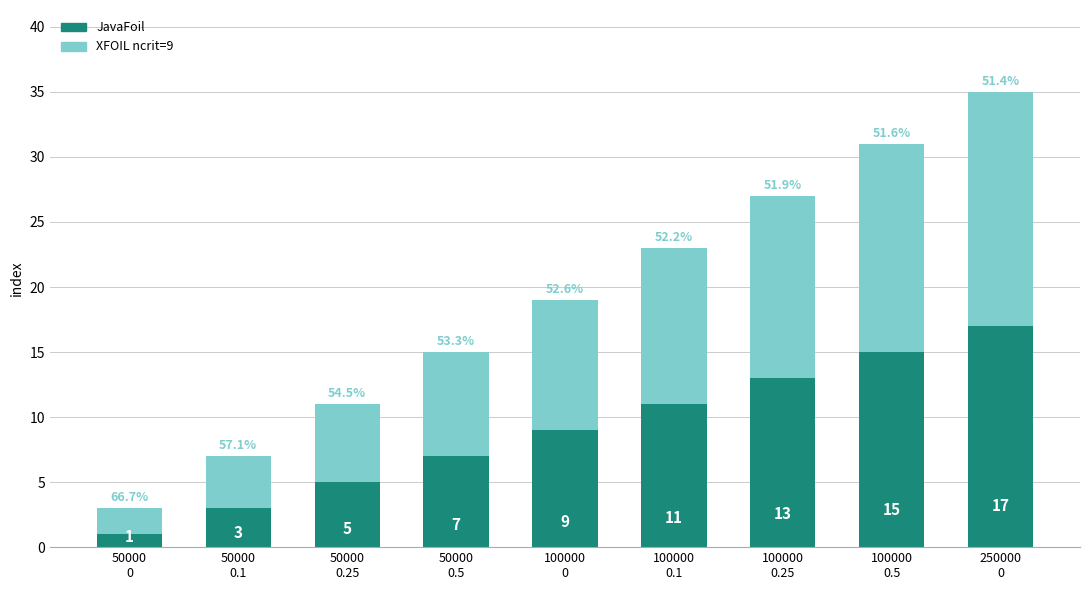

Count the JavaFoil values in the range 5 to 13.

5